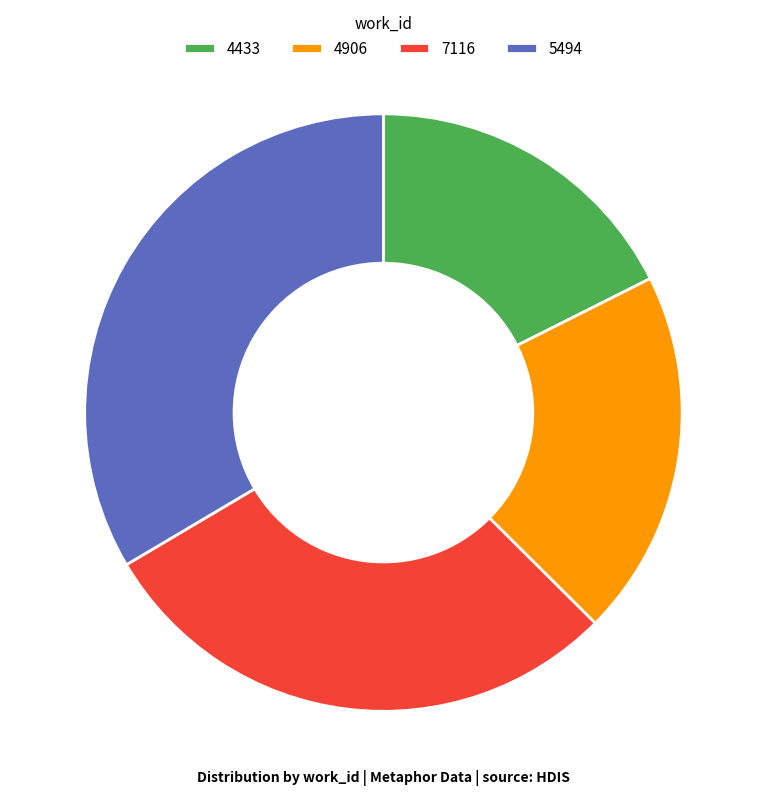

Approximately how many times larger is the value at 4433 compared to 7116?

0.6